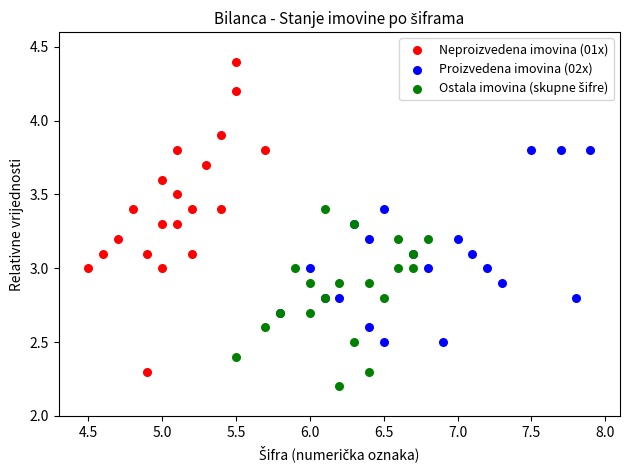

Which series has the widest spread of Y values?

Neproizvedena imovina (01x)